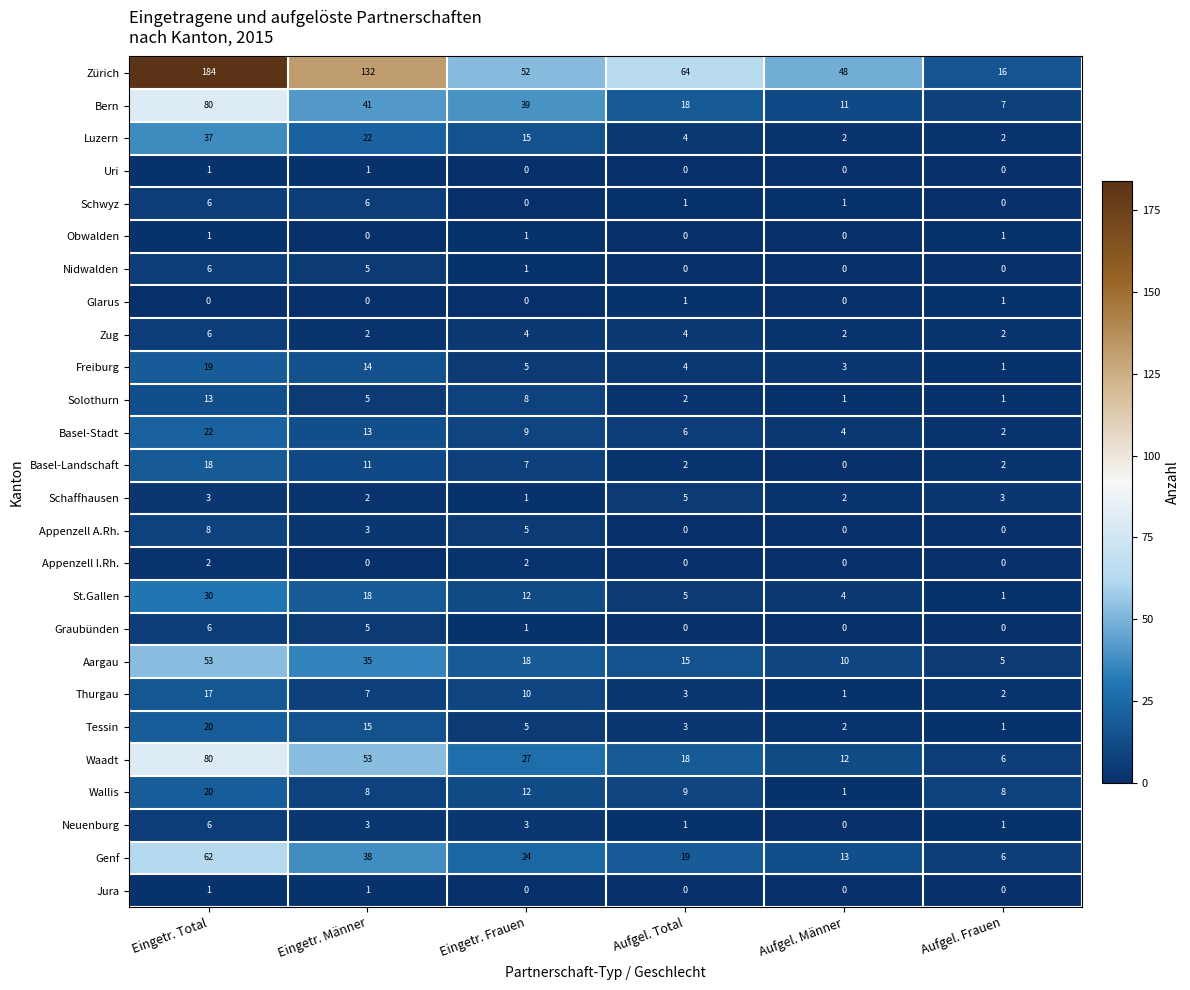

Where is Bern nearest to the value 43?

Eingetr. Männer